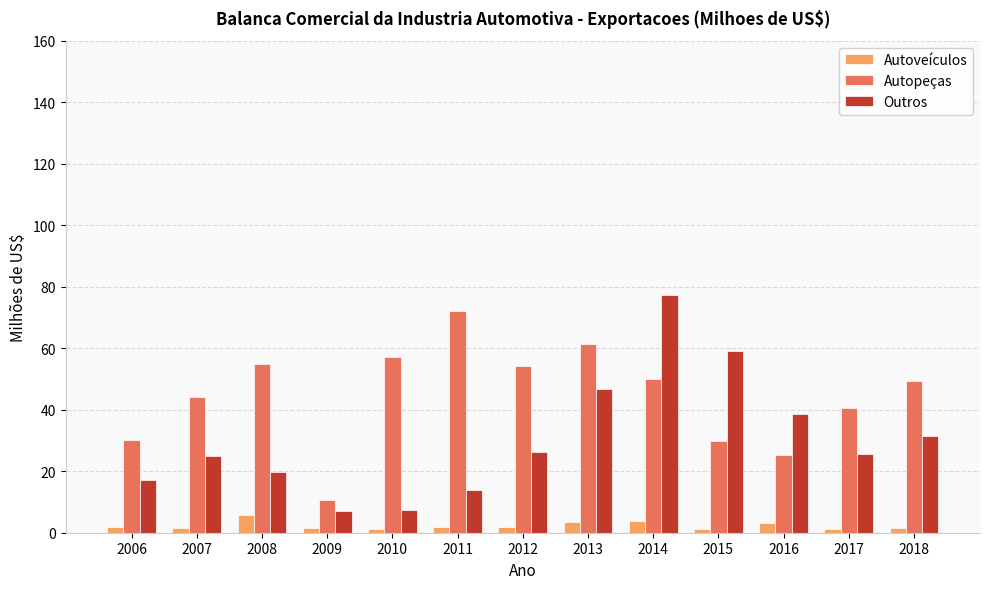

The Outros series shows 38.5 at 2016. True or false?

True